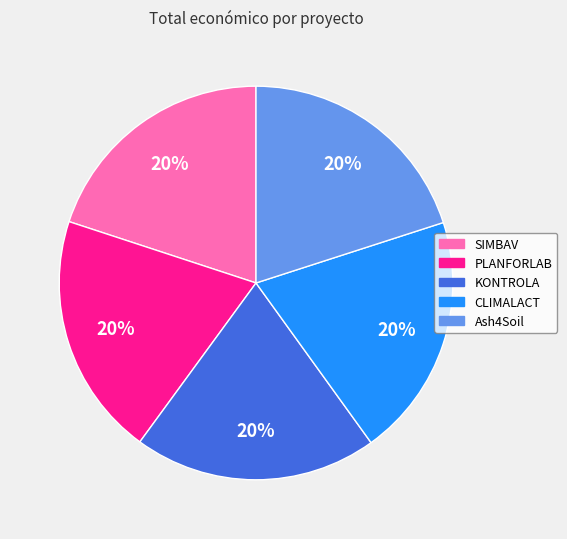

To the nearest percent, what is the combined percentage of KONTROLA and CLIMALACT?

40%